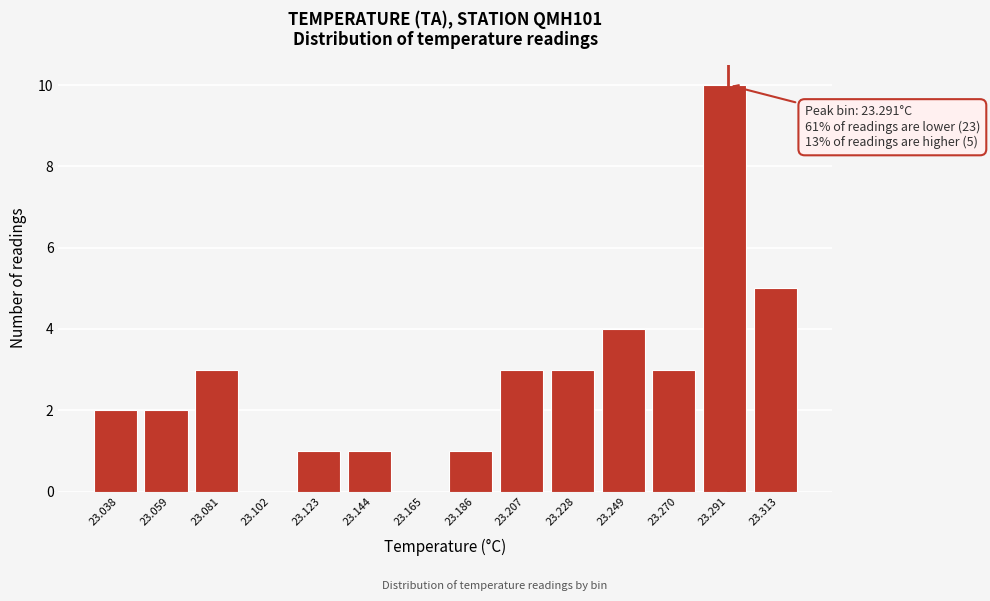

Reading left to right, what are all the values shown in this chart?

23.038=2	23.059=2	23.081=3	23.102=0	23.123=1	23.144=1	23.165=0	23.186=1	23.207=3	23.228=3	23.249=4	23.270=3	23.291=10	23.313=5